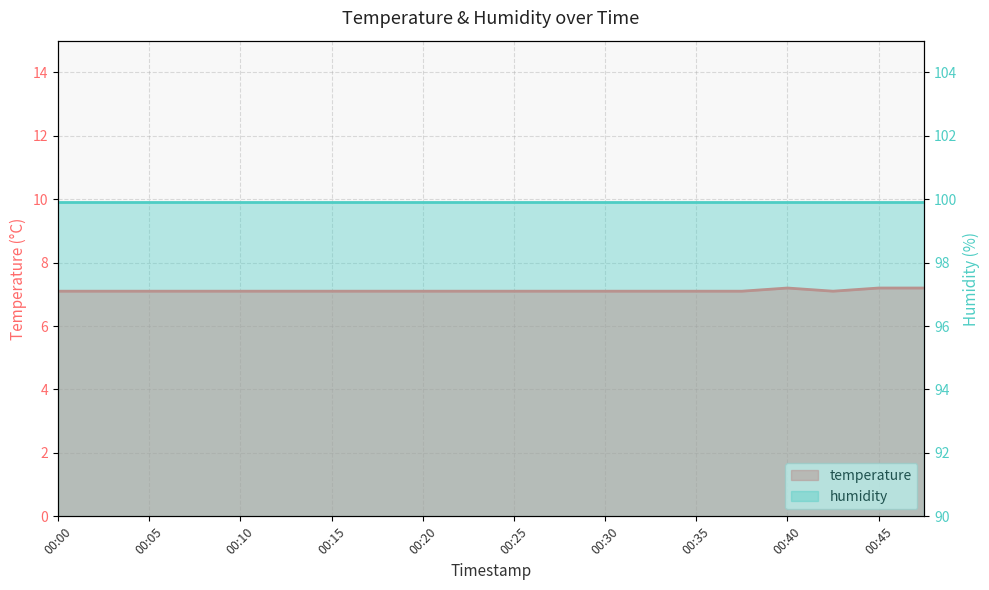

Between 00:03 and 00:18, which is larger?

00:03